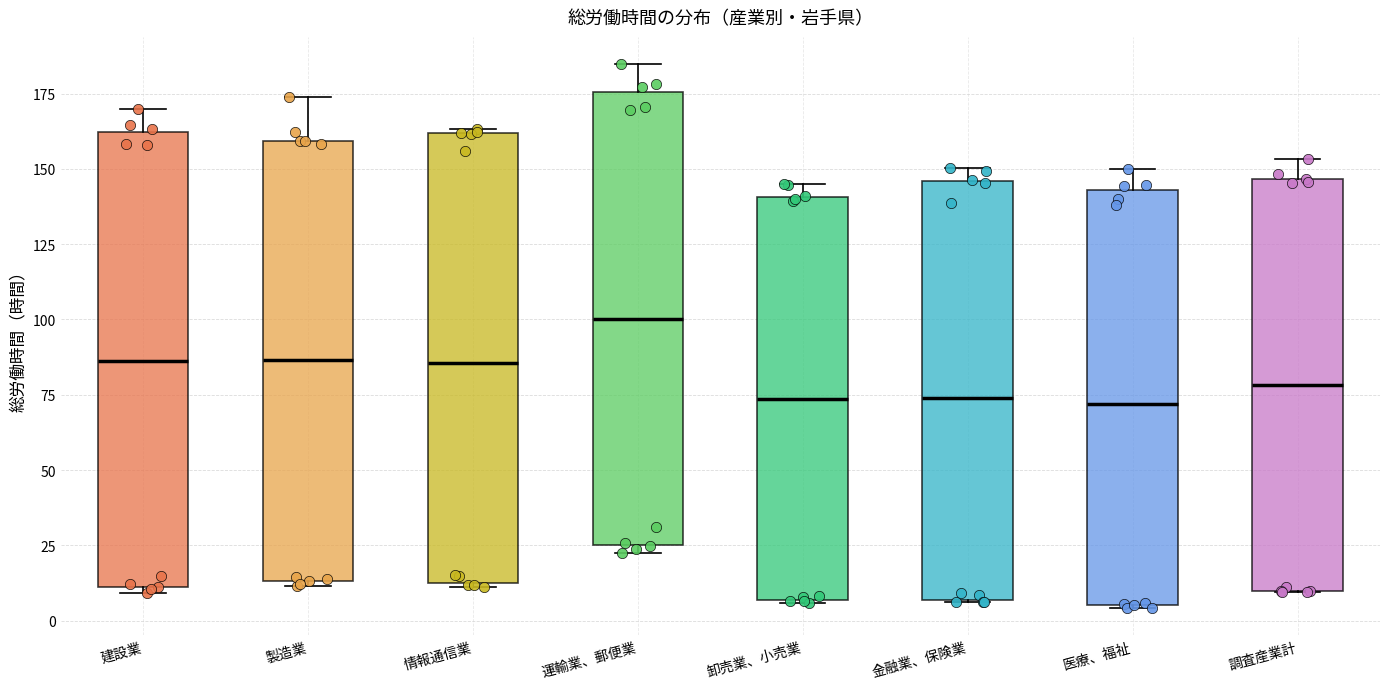

Where is the lower edge of the box for 製造業 on the y-axis? The values are not printed on the chart, so give them approximately, as read against the axis.

15